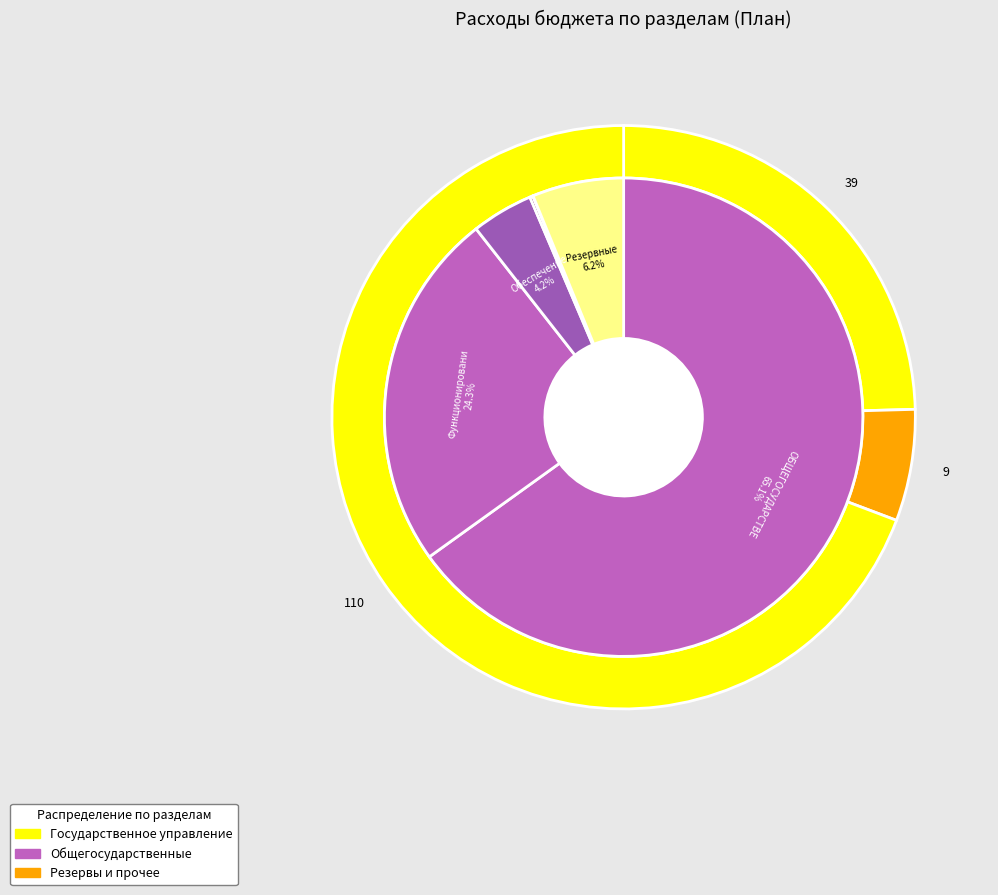

Is there any slice that represents more than half of the pie?

Yes